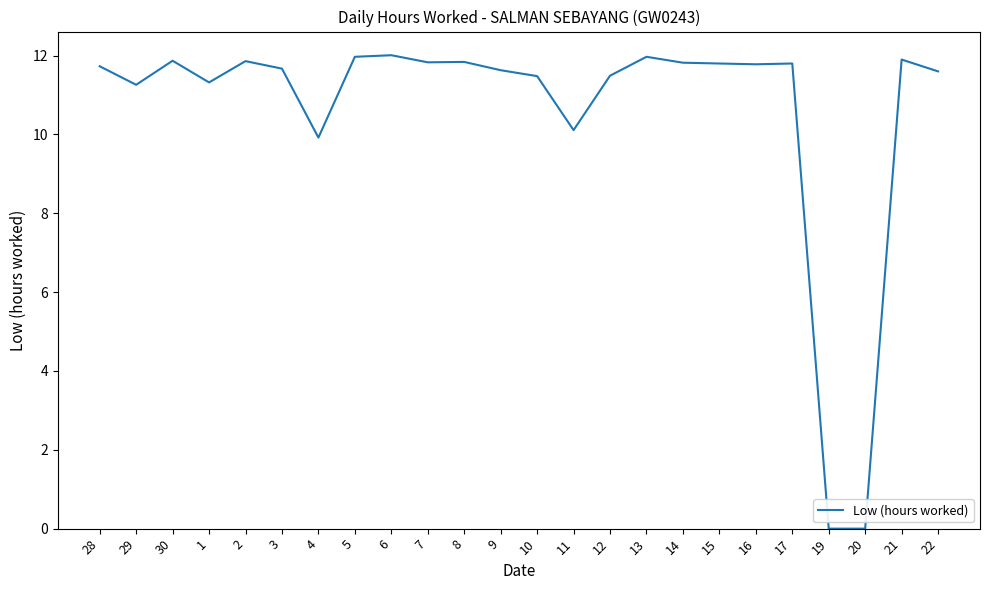

True or false: the data shows 0.0 at 20.

True